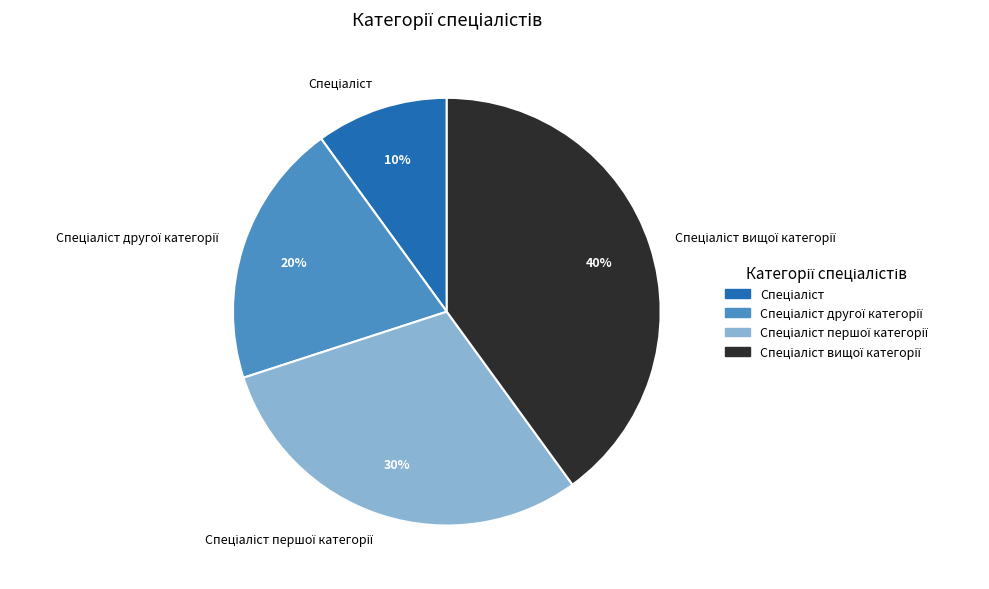

Is there any slice that represents more than half of the pie?

No